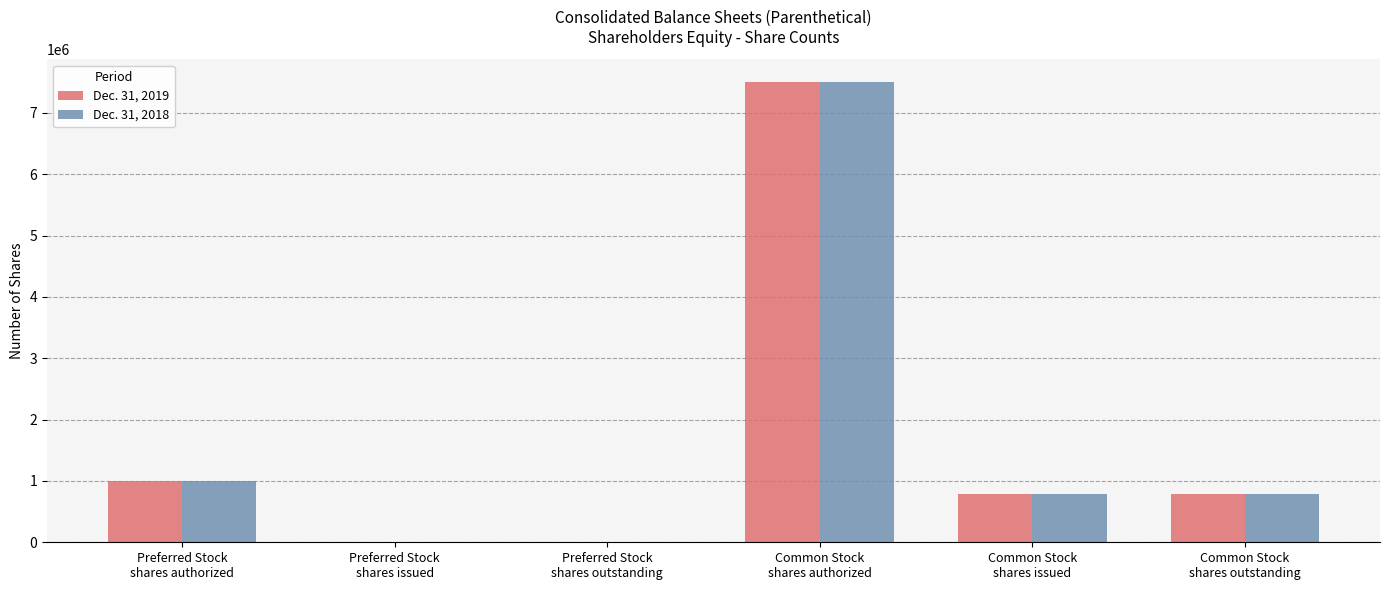

Where does the Dec. 31, 2019 series first go above 793033?

Preferred Stock
shares authorized